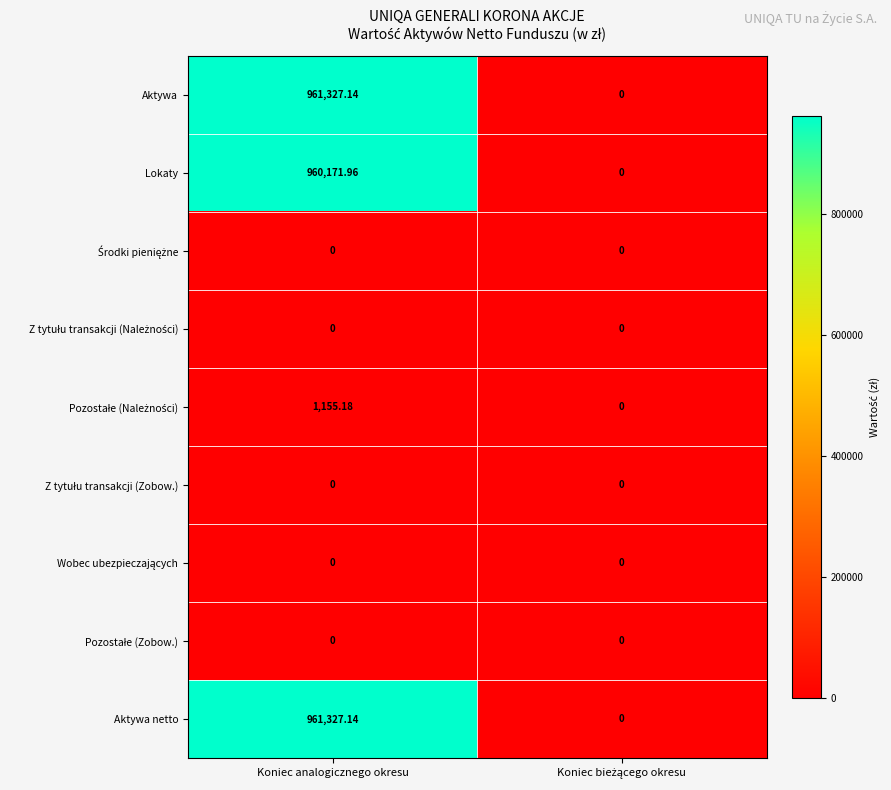

What is the total value across all series at Koniec analogicznego okresu?

2883981.4